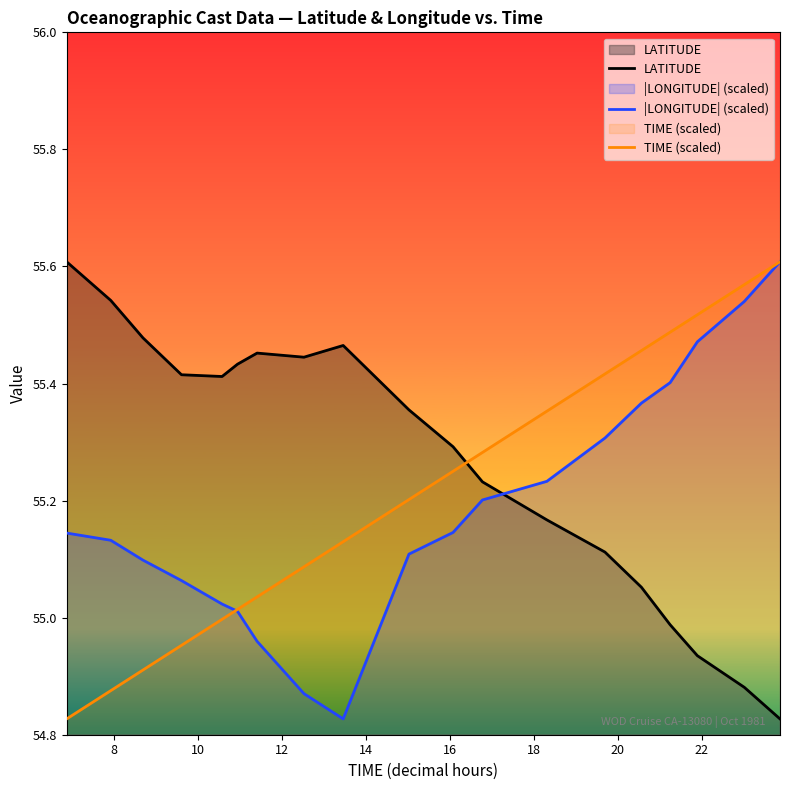

Which series has the largest total across all categories?

LATITUDE